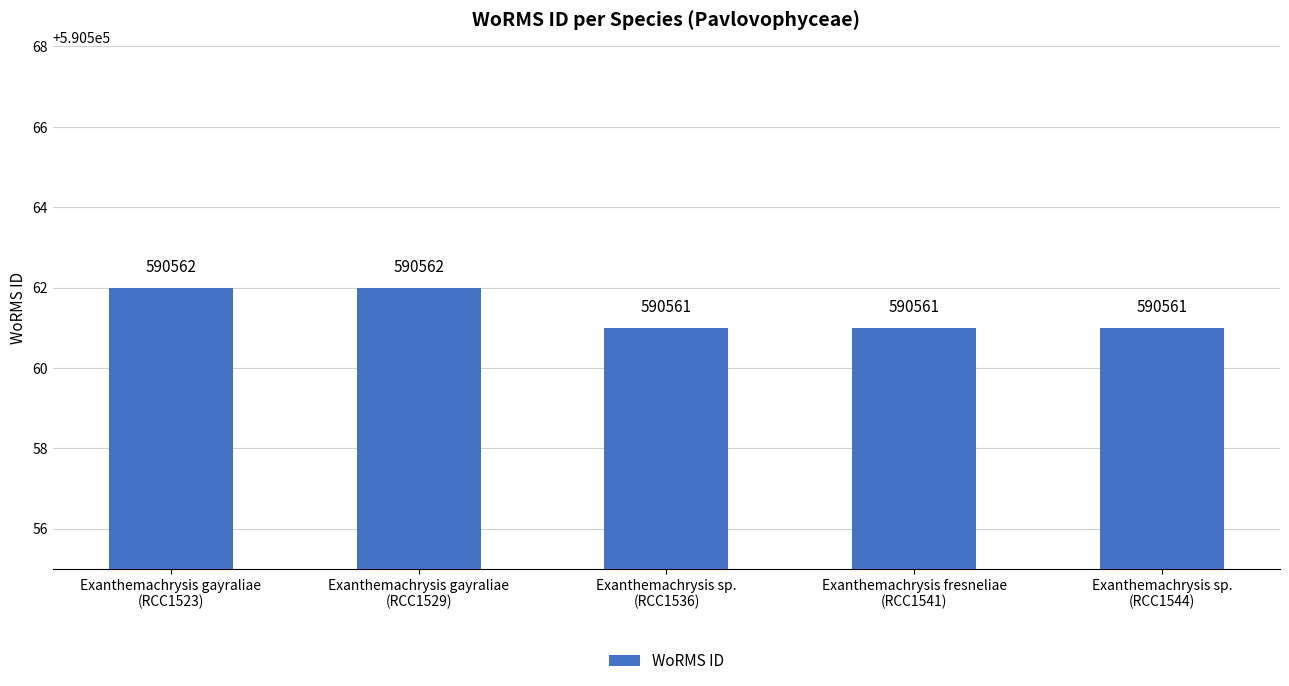

How many data points does each series have?

5